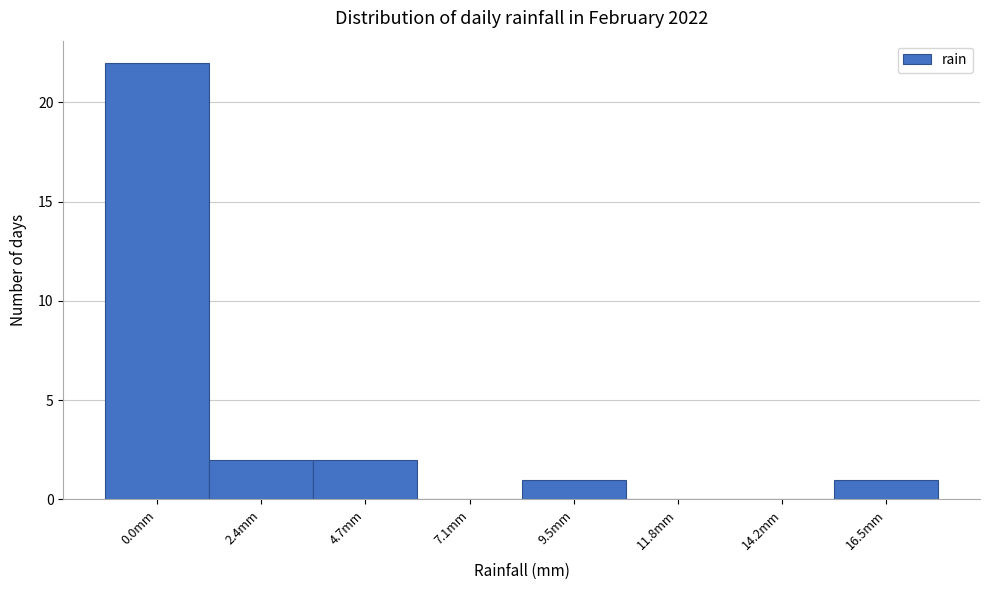

Reading left to right, transcribe all the data shown in this chart.

0.0mm=22	2.4mm=2	4.7mm=2	7.1mm=0	9.5mm=1	11.8mm=0	14.2mm=0	16.5mm=1